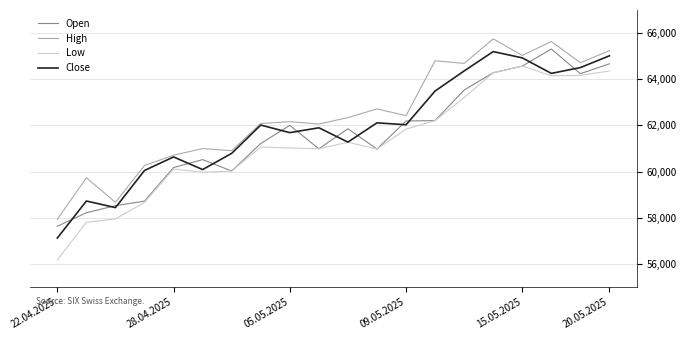

True or false: Open has more than 2 points higher than both neighbors.

True